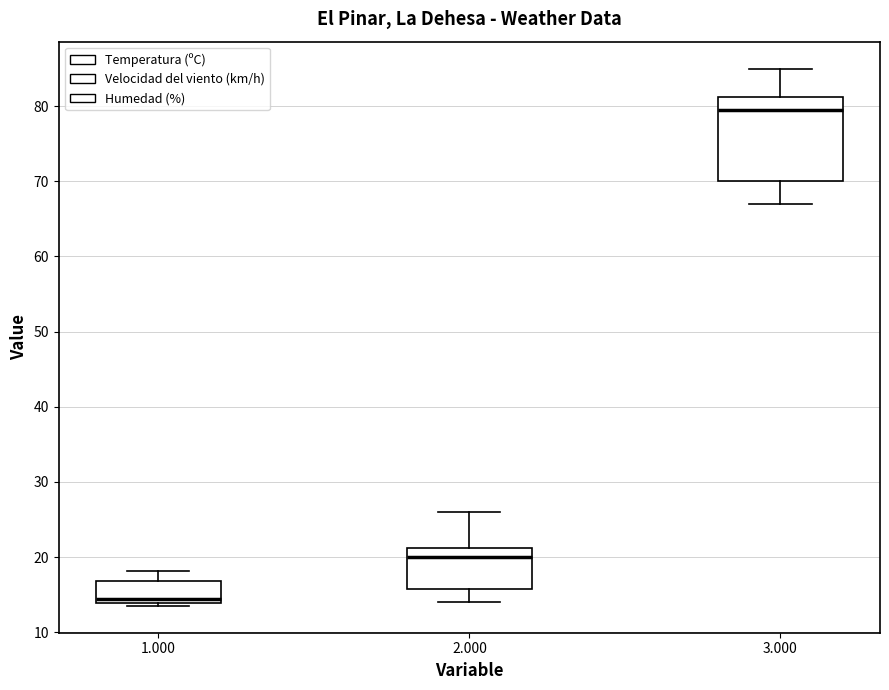

Reading left to right, read every box against the y-axis: the position of its median line, the range the box covers, and the ends of its whiskers. The values are not printed on the chart, so give them approximately, as read against the axis.

1.000: median 14 (just above the box's lower edge), box 14 to 17, whiskers 14 (just below the box's lower edge) to 18
2.000: median 20, box 16 to 21, whiskers 14 to 26
3.000: median 80, box 70 to 81, whiskers 67 to 85